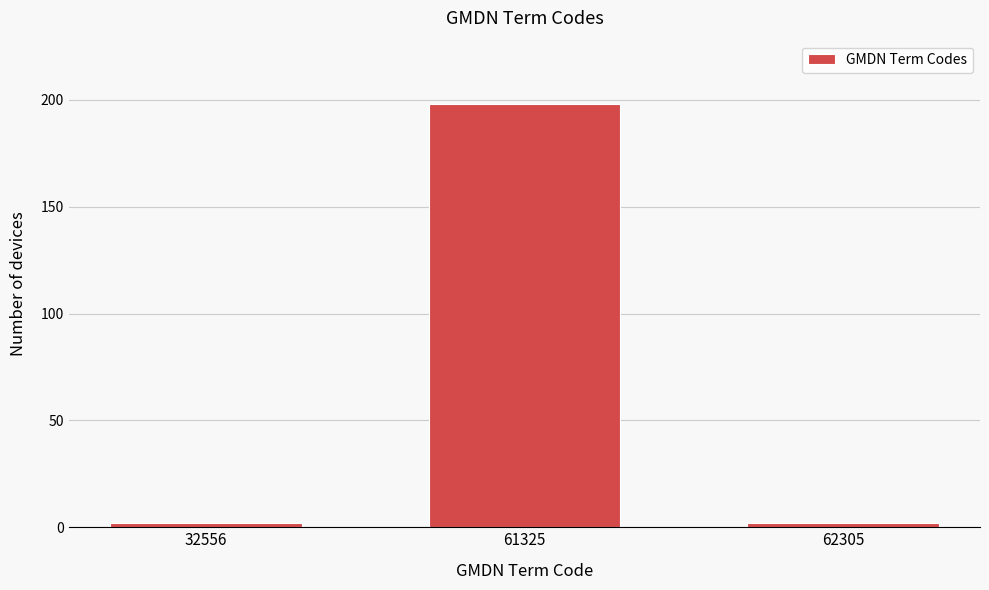

Reading left to right, extract all data points from this chart.

32556=2	61325=198	62305=2